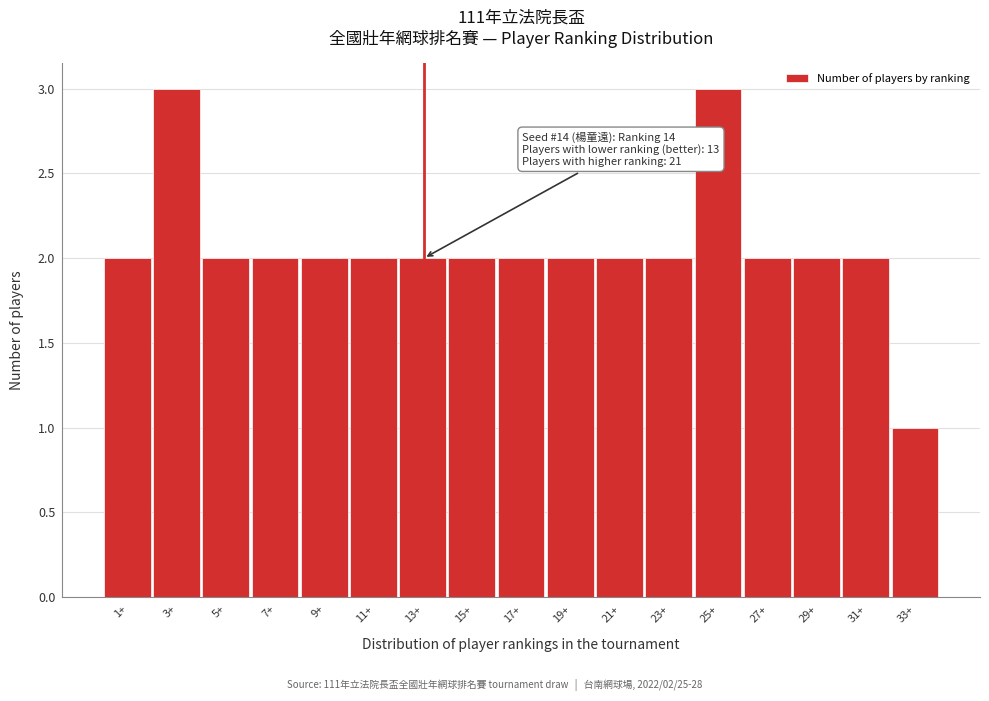

Reading right to left, list all the values displayed in this chart.

1	2	2	2	3	2	2	2	2	2	2	2	2	2	2	3	2